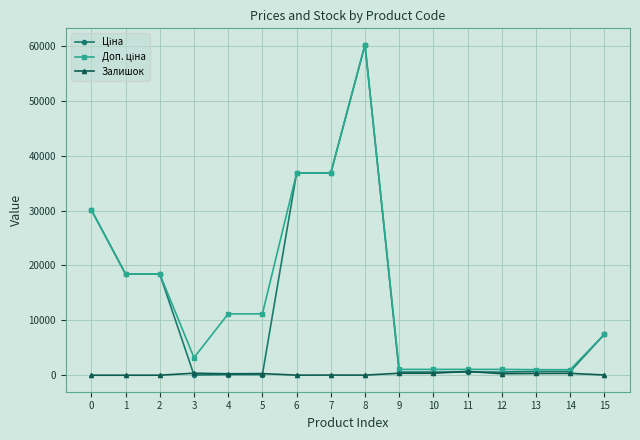

True or false: Залишок has more than 0 interior local peaks.

True